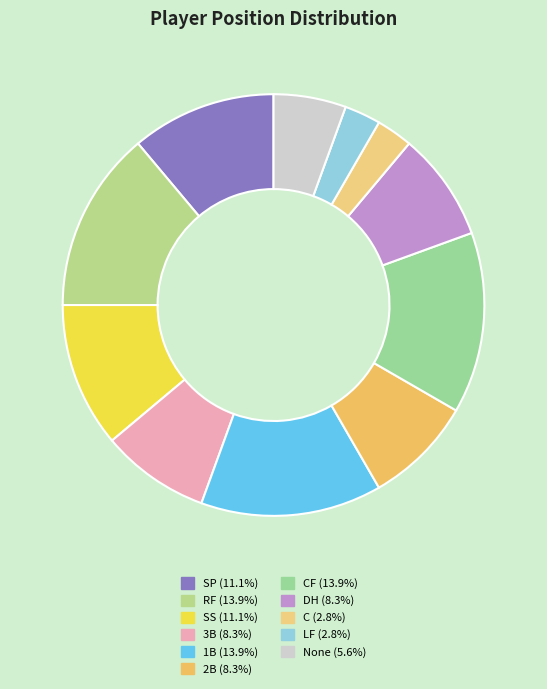

How many slices are in this pie chart?

11